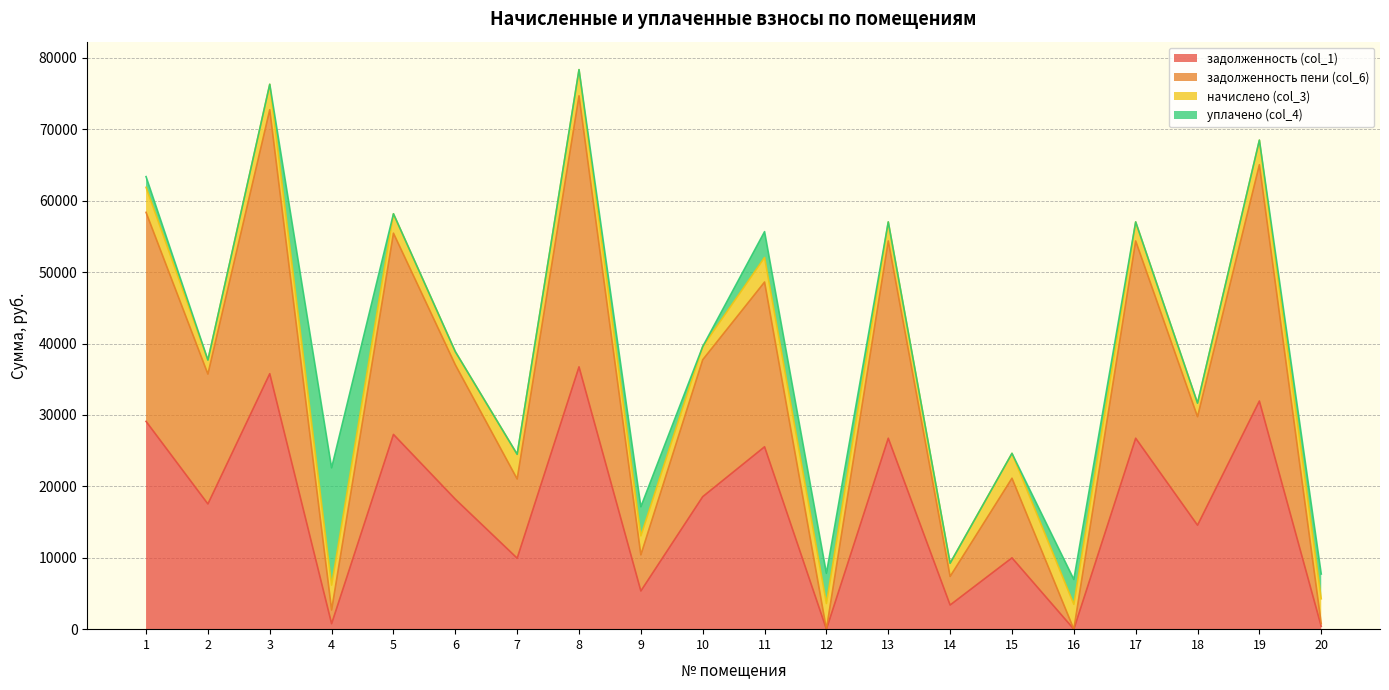

At how many categories does at least one series exceed 37533?

9